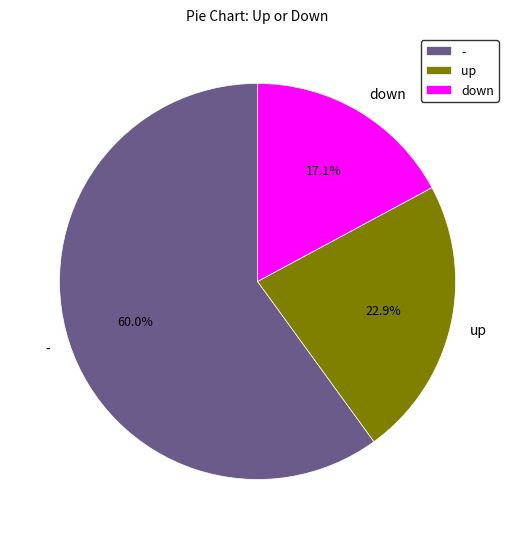

To the nearest percent, what portion does up represent?

23%